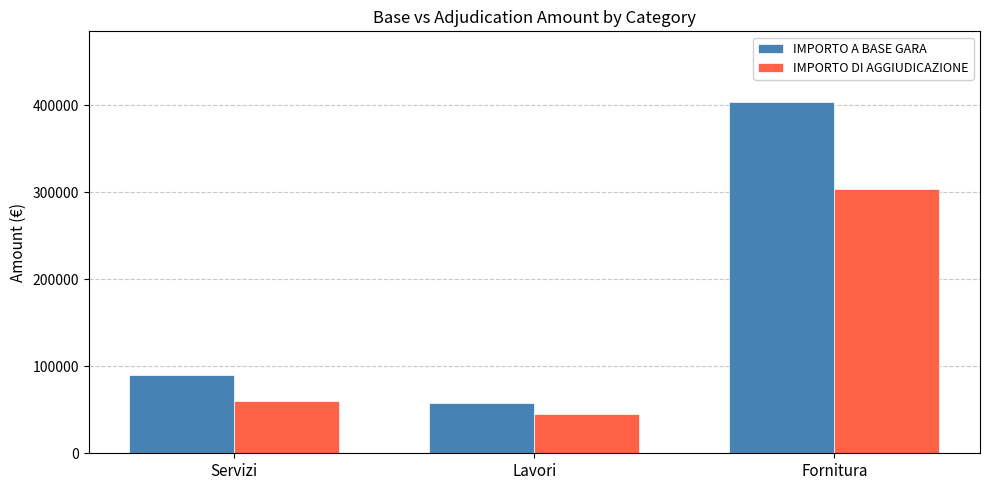

True or false: IMPORTO A BASE GARA has a value of 89609.6 at Servizi.

True